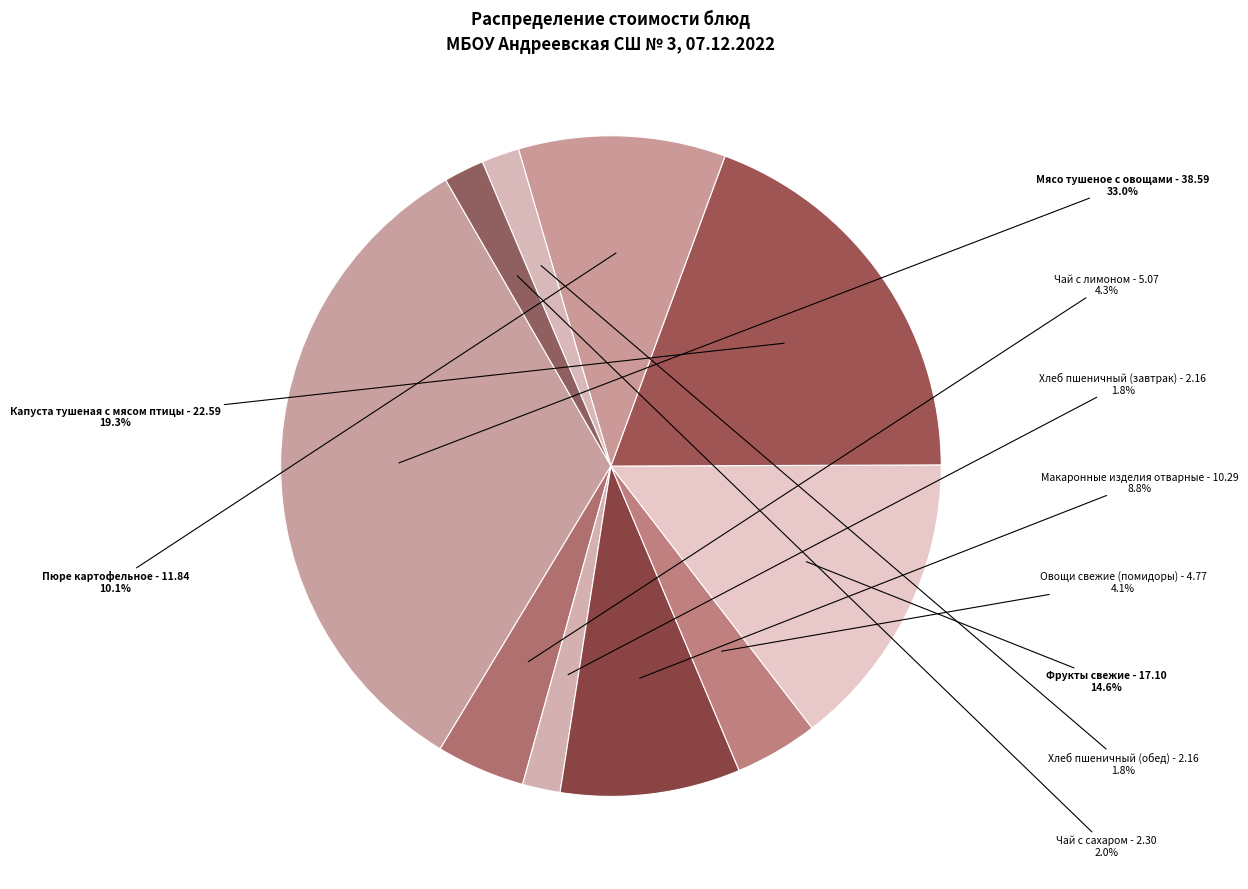

What is the largest slice in the pie chart?

Мясо тушеное с овощами